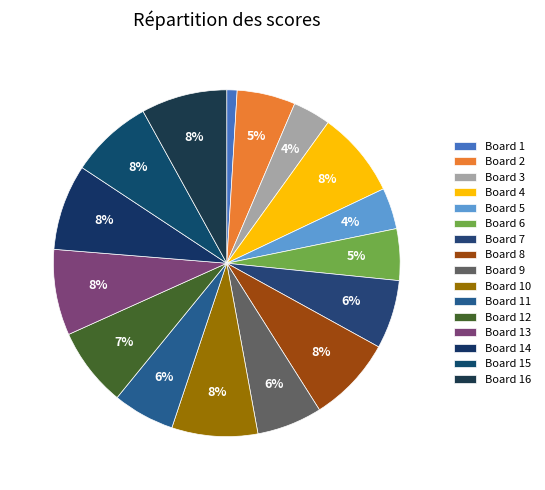

Count the number of slices in the pie.

16